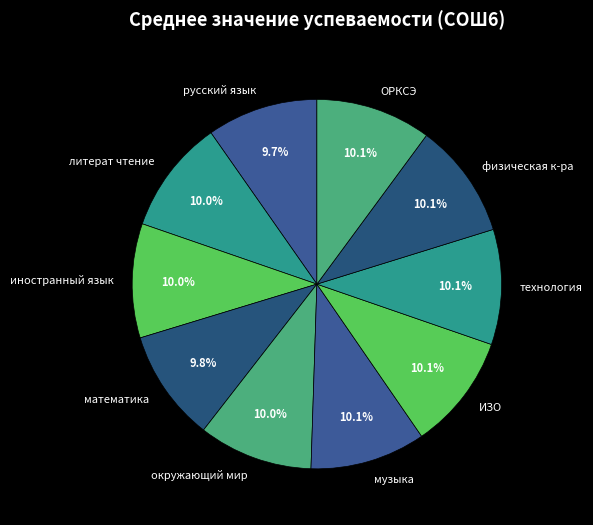

Is the sum of математика and ОРКСЭ greater than half?

No